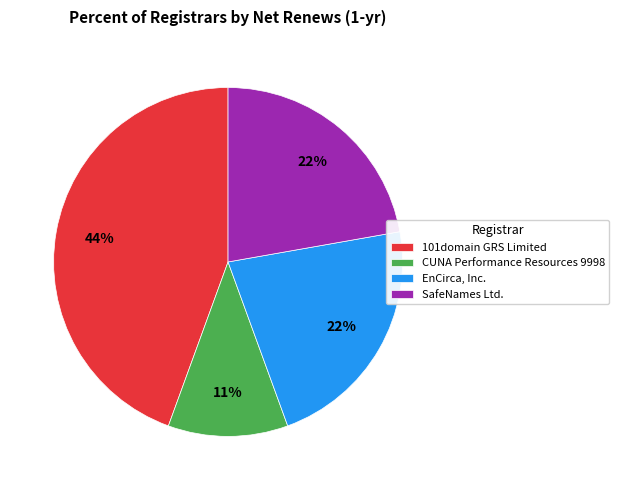

How many segments does this pie chart have?

4